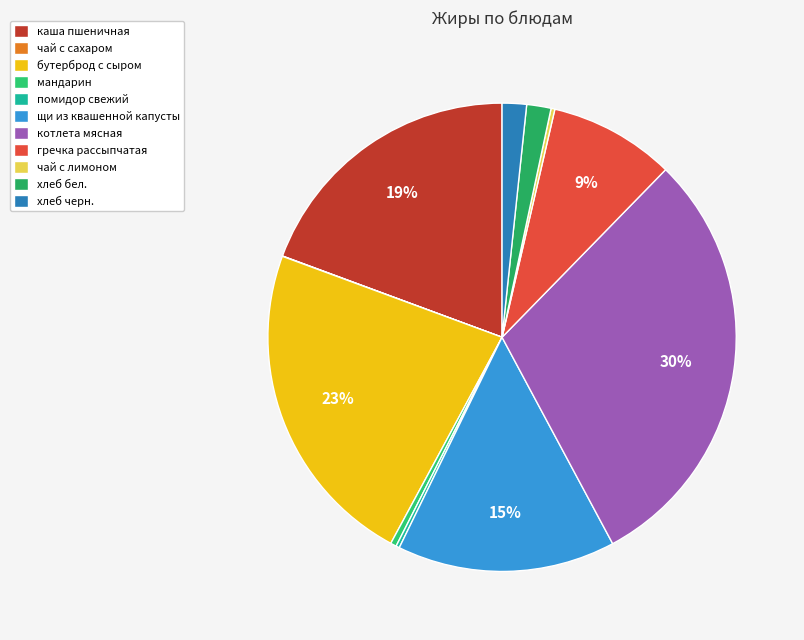

How many segments does this pie chart have?

11